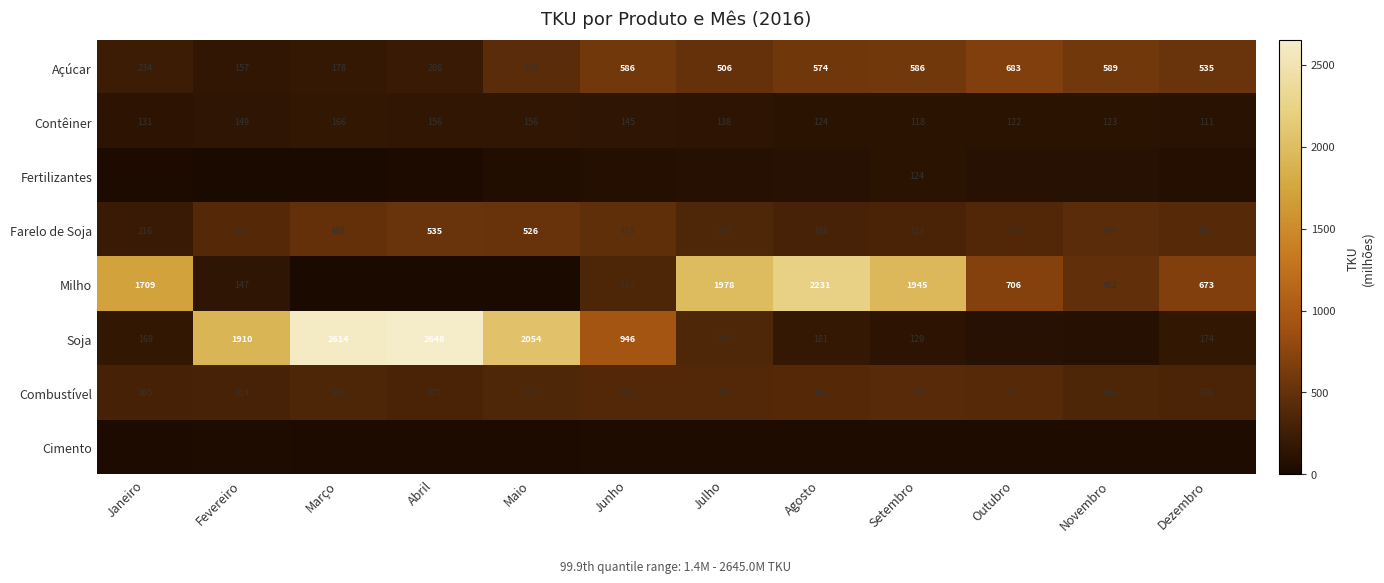

Where does the Farelo de Soja series first go above 405?

Março